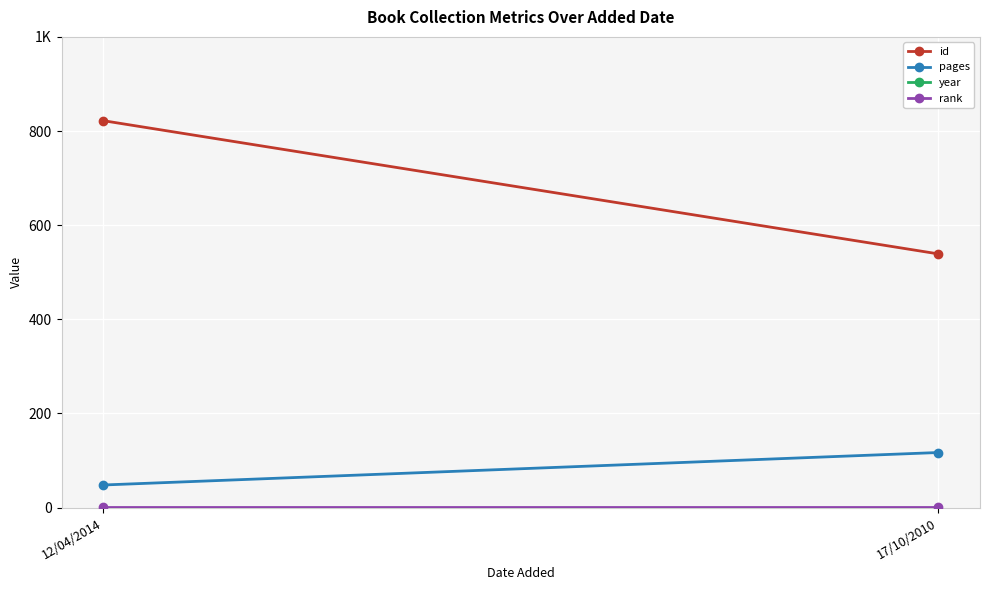

At which category does the chart reach its peak across all series?

12/04/2014